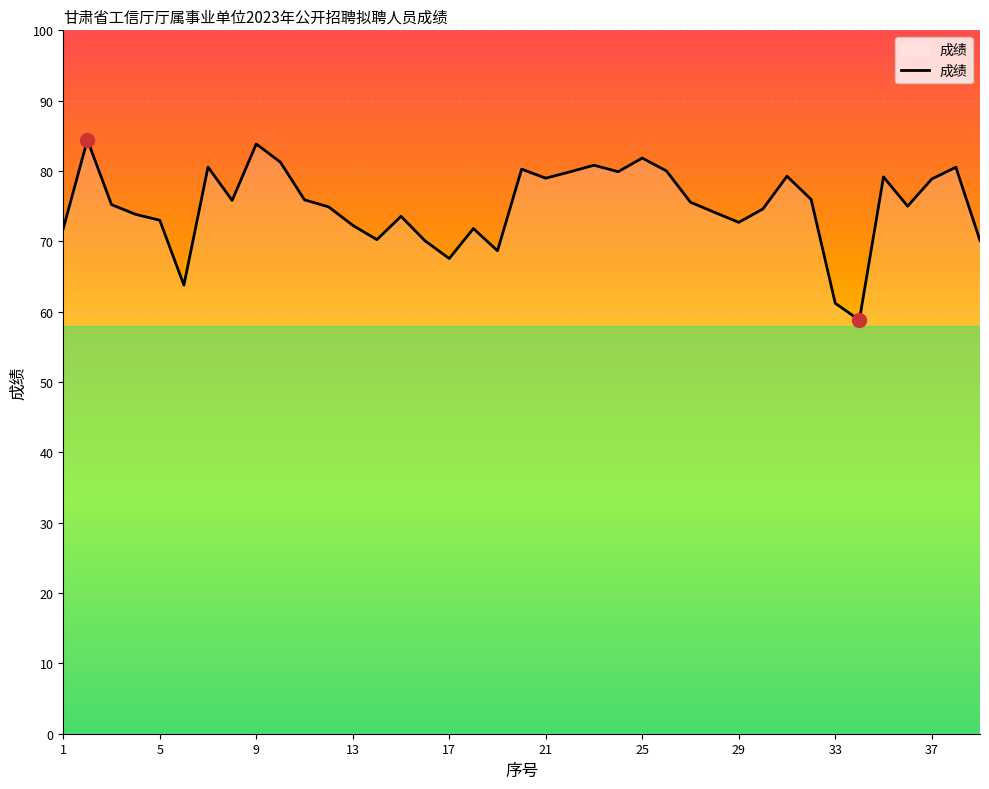

What is the smallest value displayed?

58.8